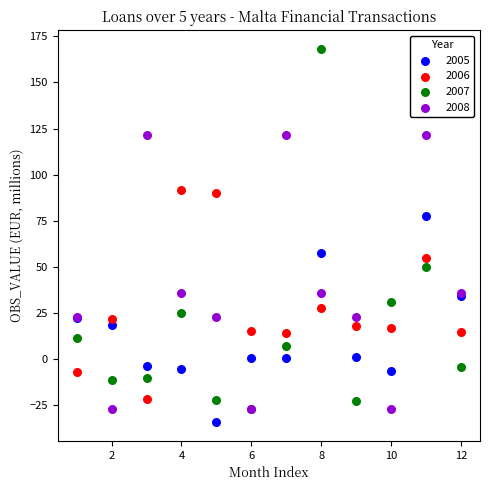

What are all the series names shown in the legend?

2005, 2006, 2007, 2008